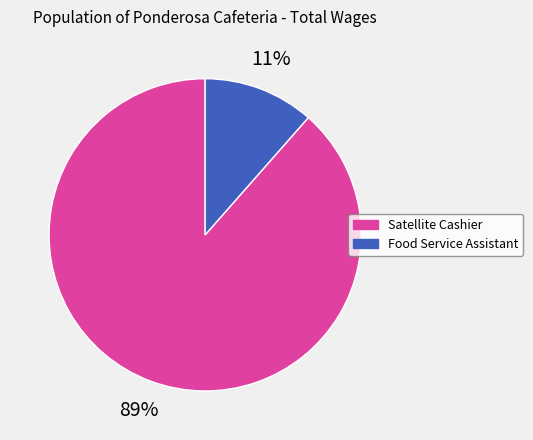

Which slice represents more than half of the pie?

Satellite Cashier